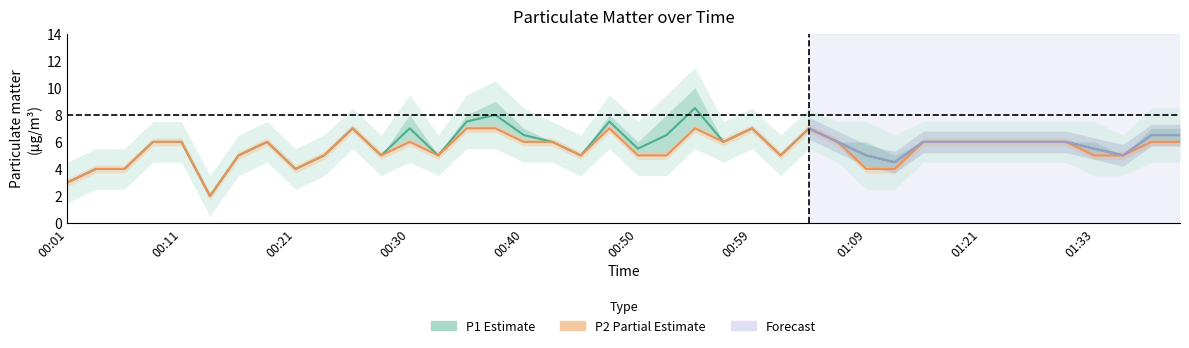

The value at 01:24 is 4. True or false?

False